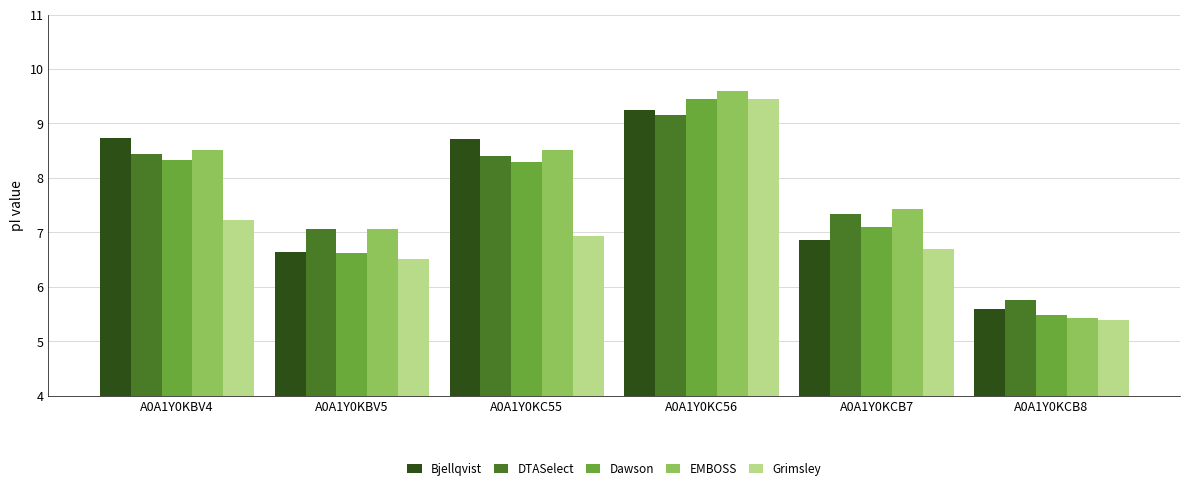

True or false: Bjellqvist has a value of 6.6 at A0A1Y0KBV5.

True